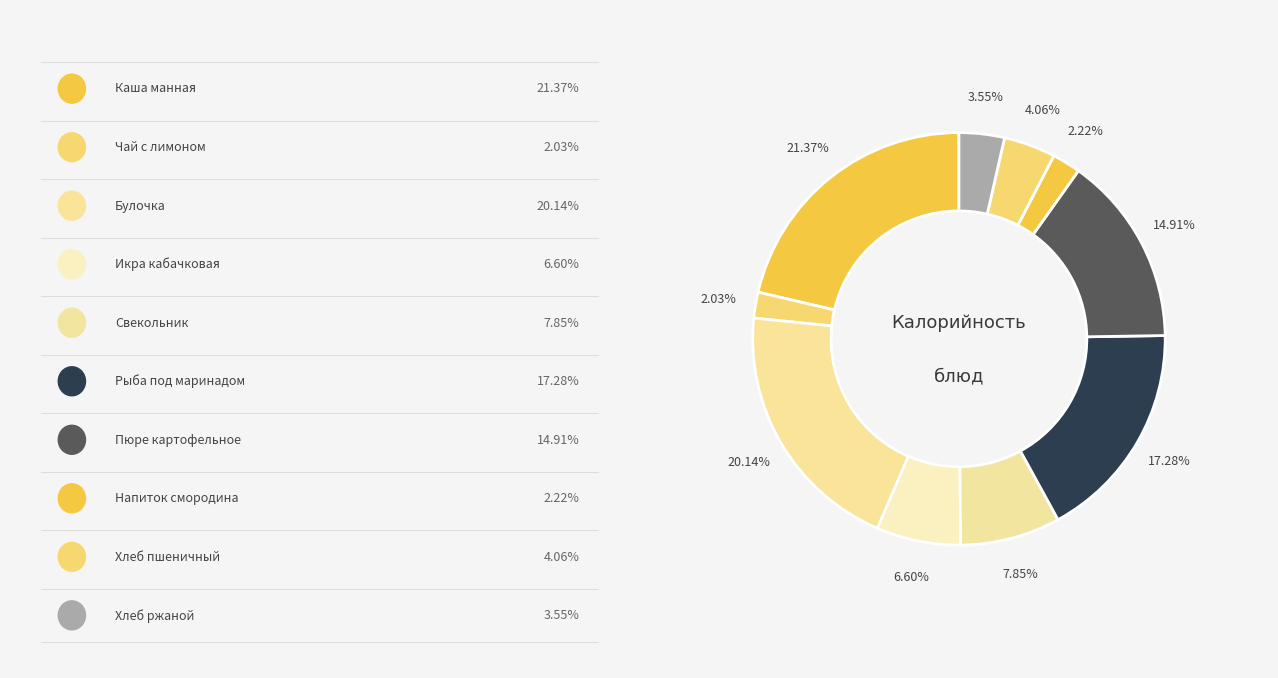

Count the number of slices in the pie.

10